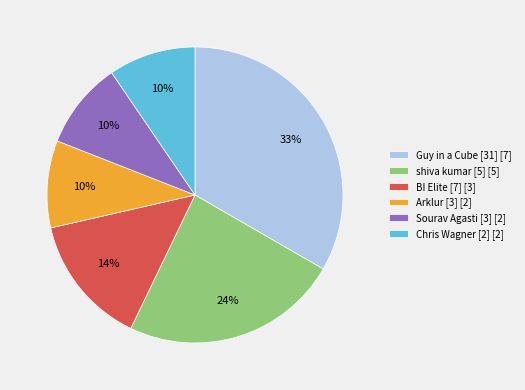

Does BI Elite [7] represent more than half of the total?

No